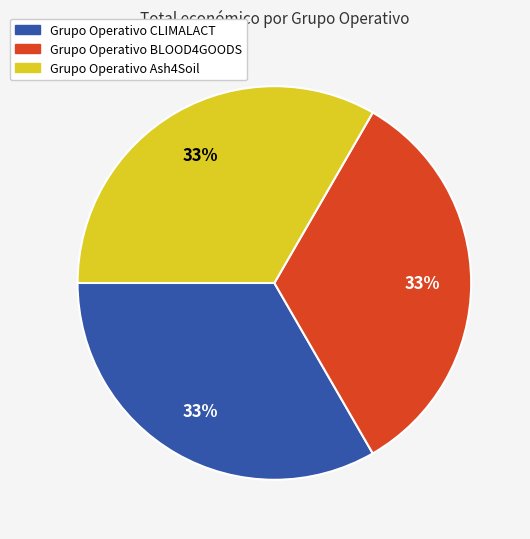

To the nearest percent, what portion does Grupo Operativo CLIMALACT represent?

33%